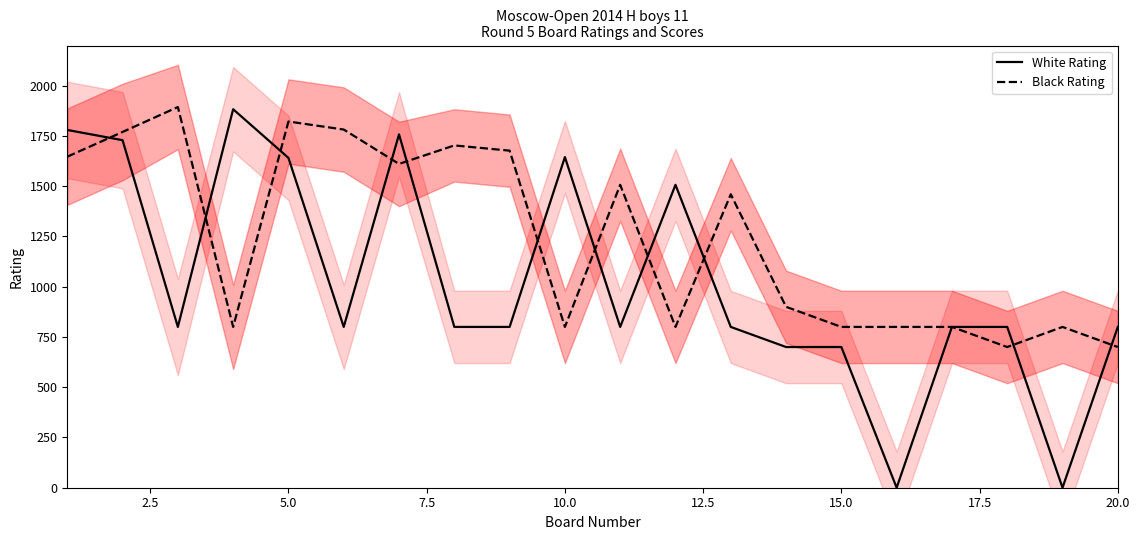

The value of Black Rating at 10.0 is 800. True or false?

True